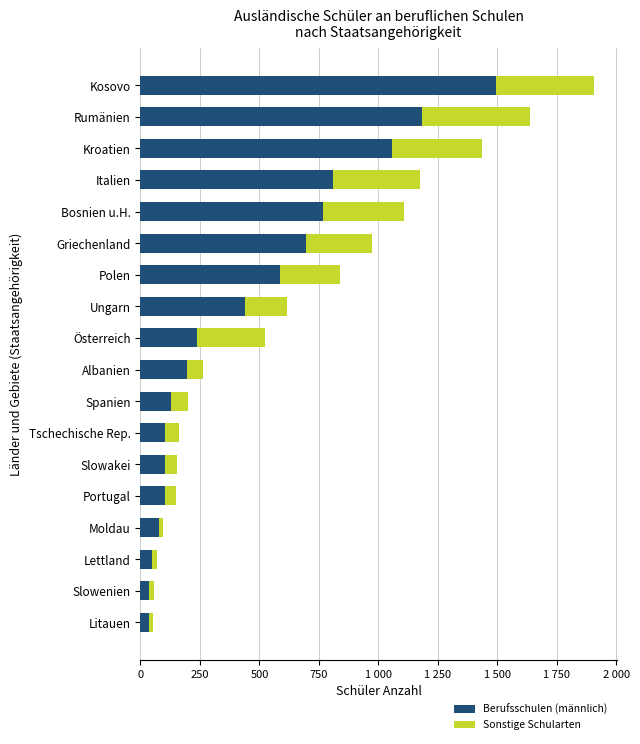

What are all the series names shown in the legend?

Berufsschulen (männlich), Sonstige Schularten